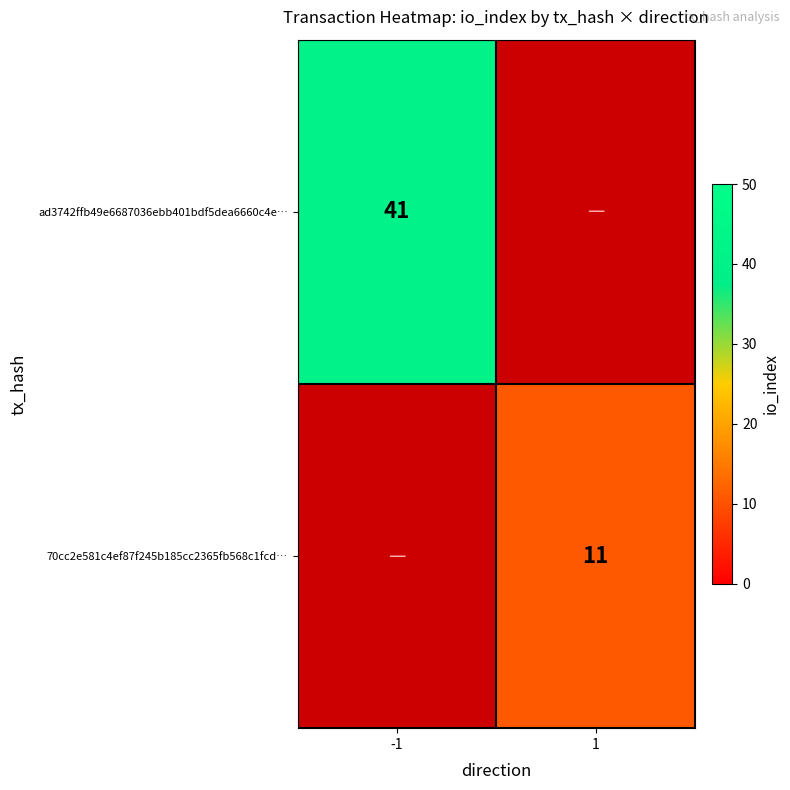

True or false: ad3742ffb49e6687036ebb401bdf5dea6660c4e… has a value of 41 at -1.

True